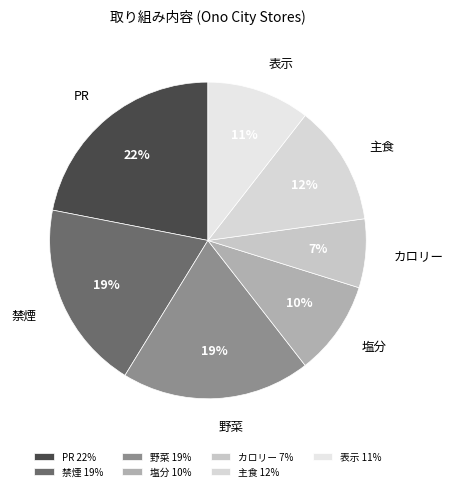

Is it true that 野菜 is 3% of the pie?

False